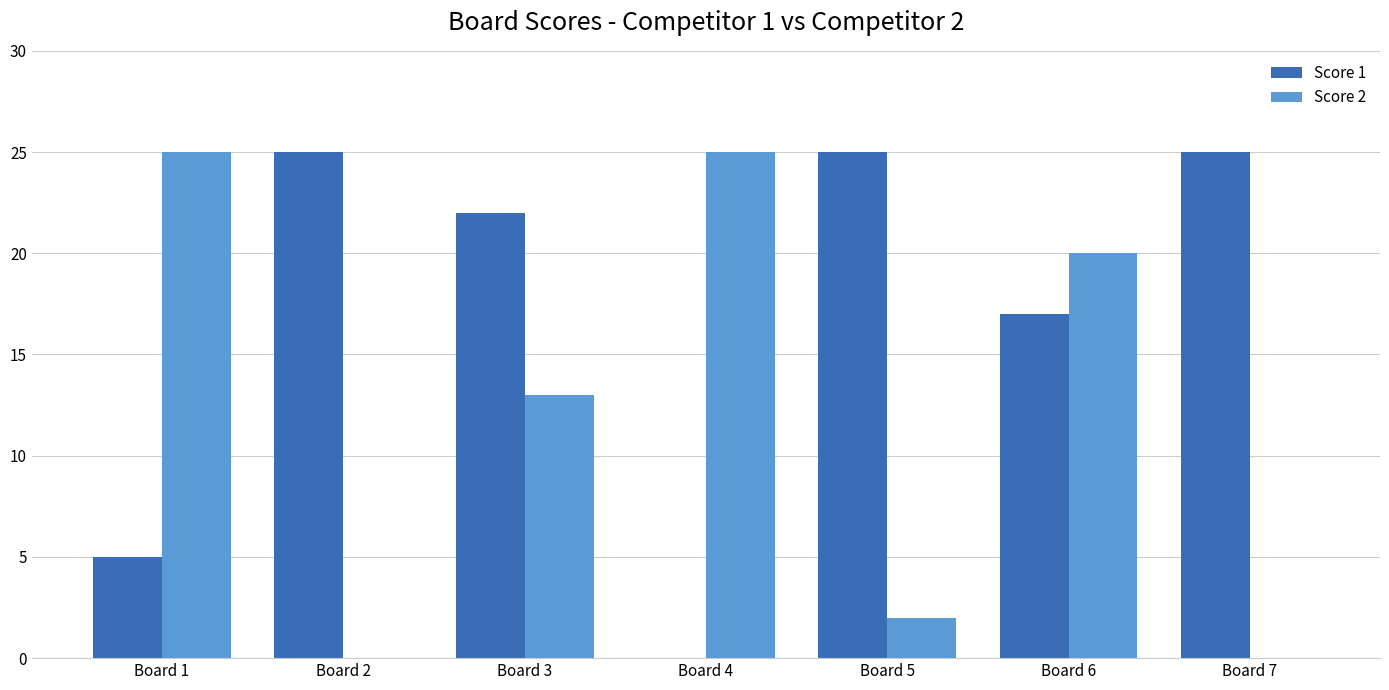

How many data points does each series have?

7